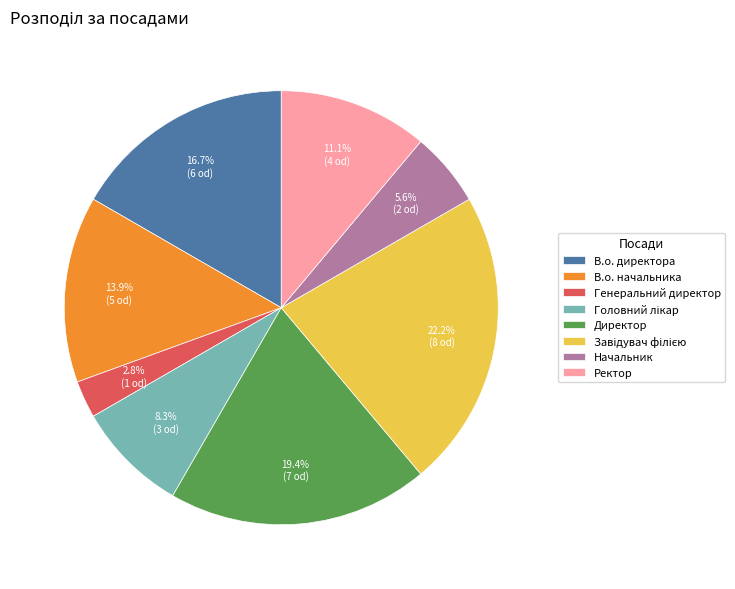

What portion of the pie excludes В.о. директора?

83.3%